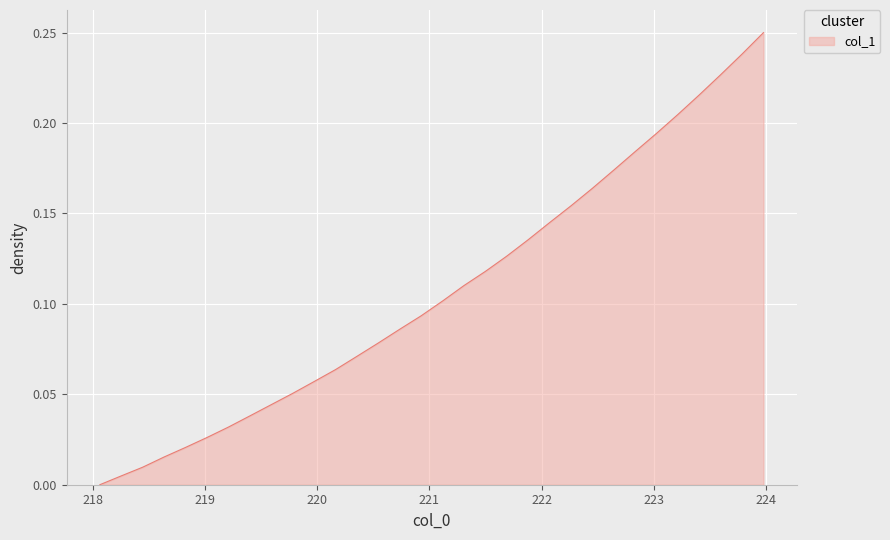

What is the average value?

0.1